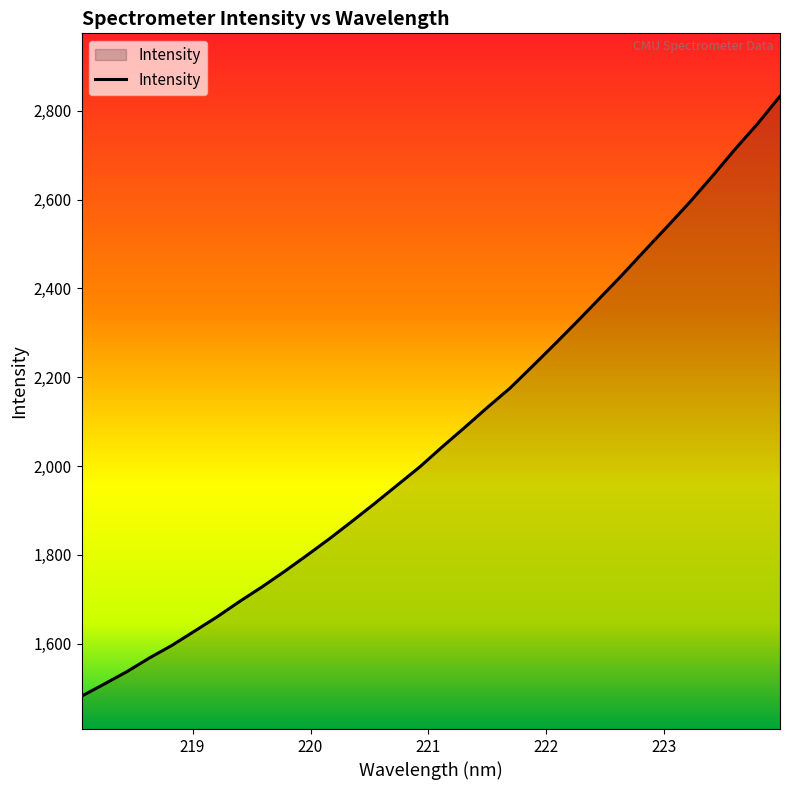

What is the smallest value displayed?

1481.8